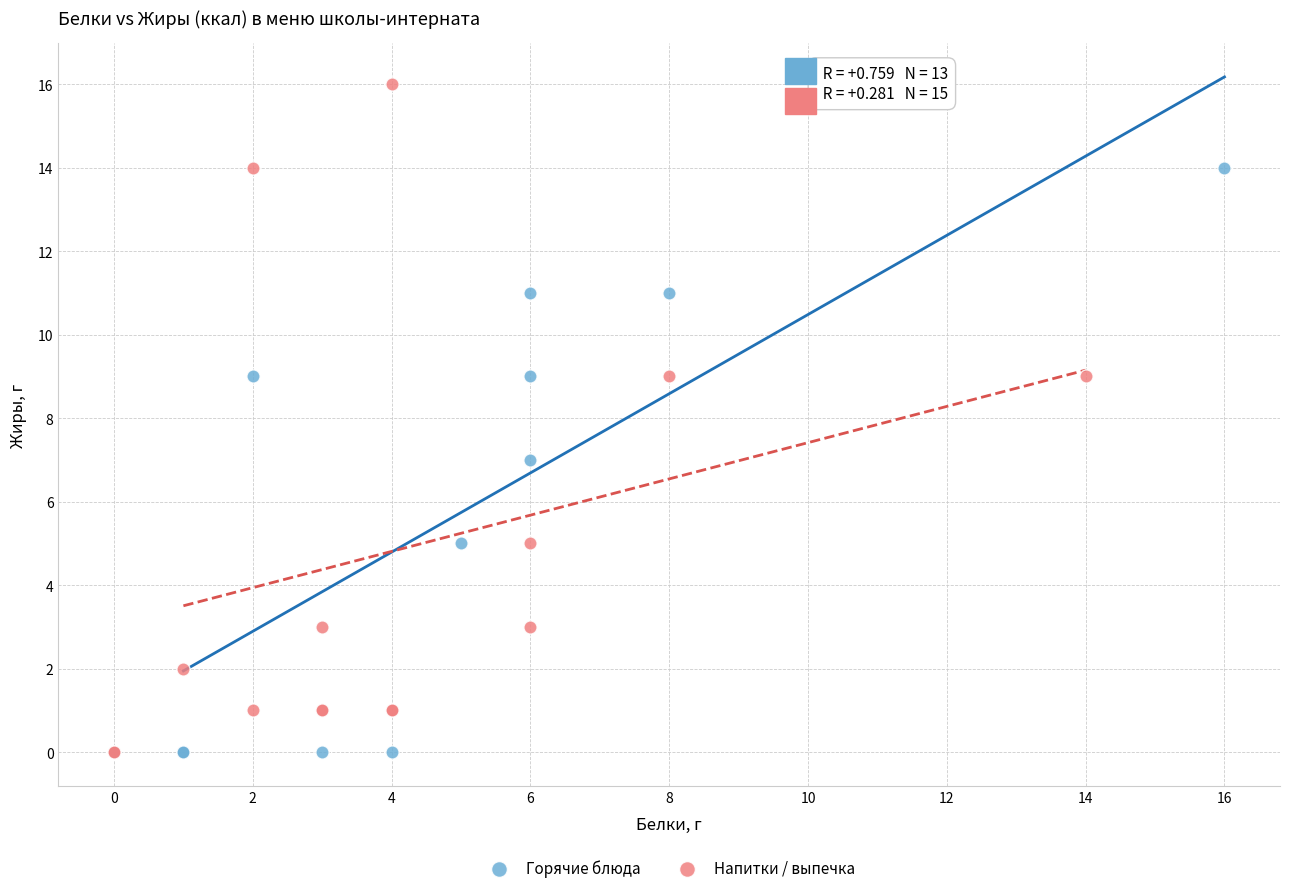

Which series has the largest Y range (max minus min)?

Напитки / выпечка